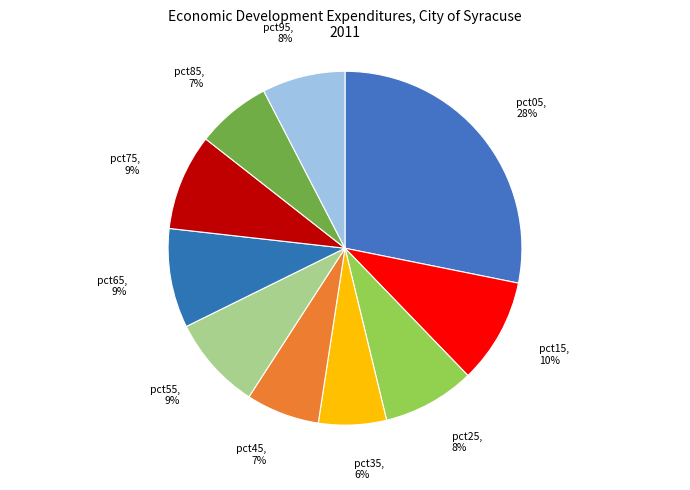

Count the number of slices in the pie.

10